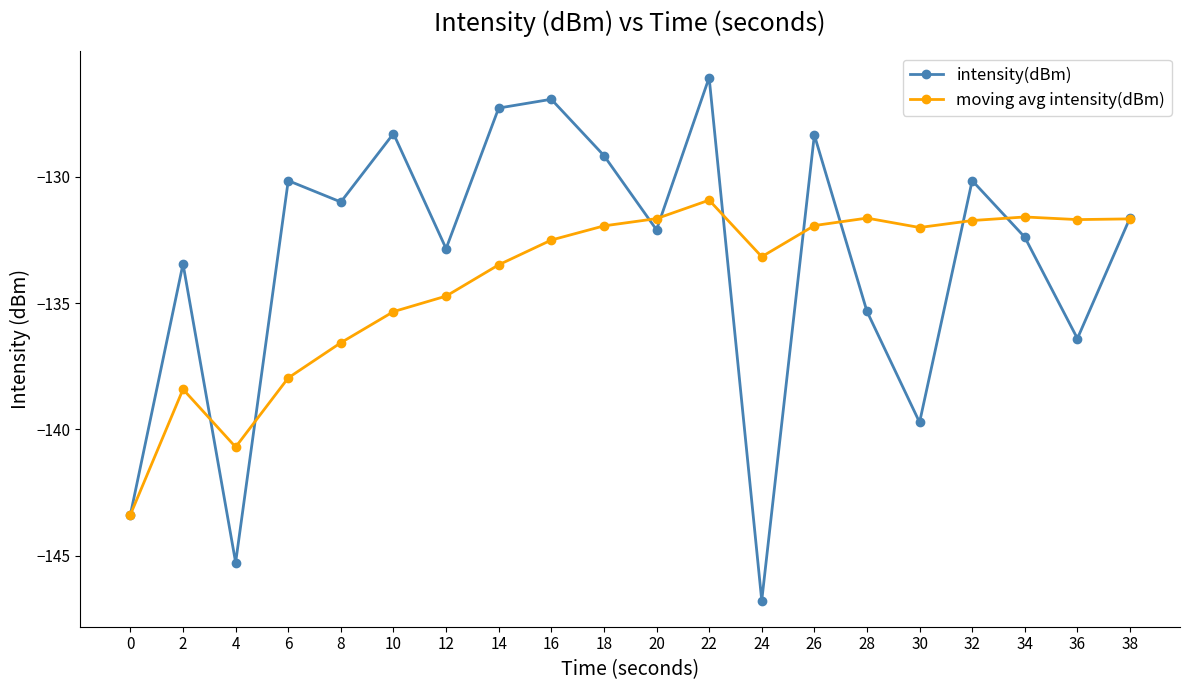

In intensity(dBm), how many points are higher than both neighbors (excluding endpoints)?

7